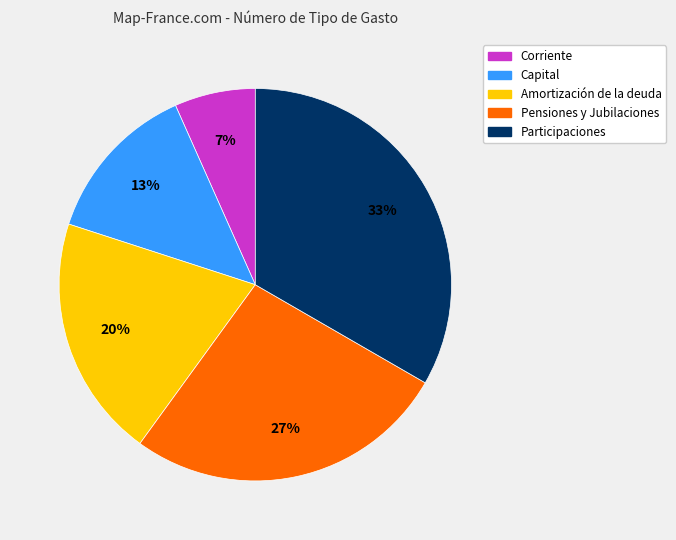

Count the number of slices in the pie.

5